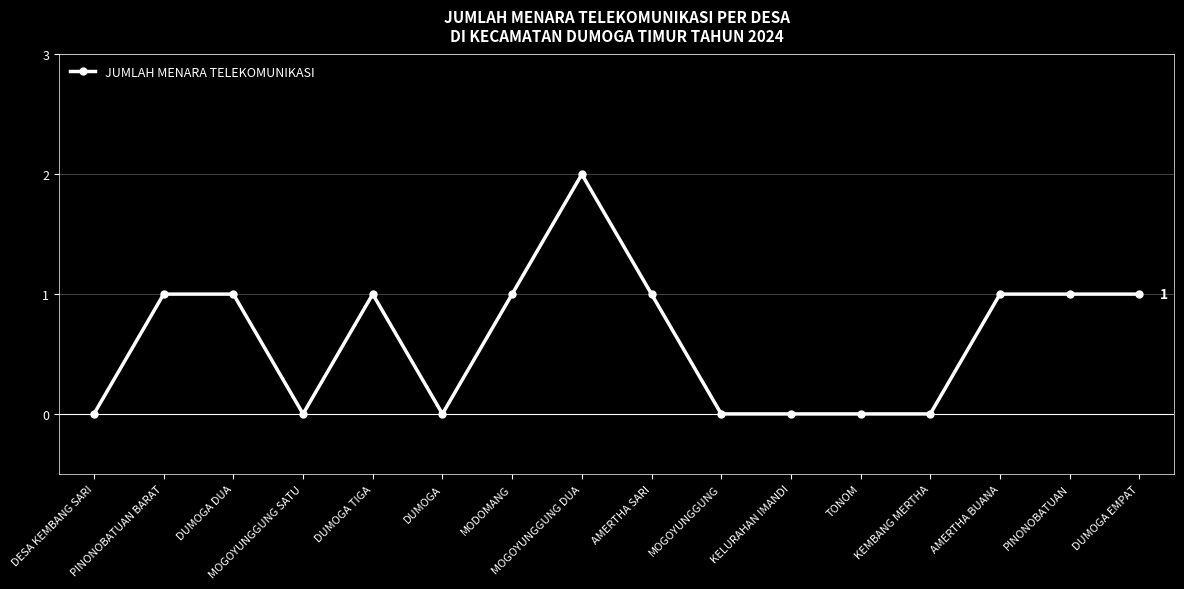

At which category does the data reach its first local valley?

MOGOYUNGGUNG SATU